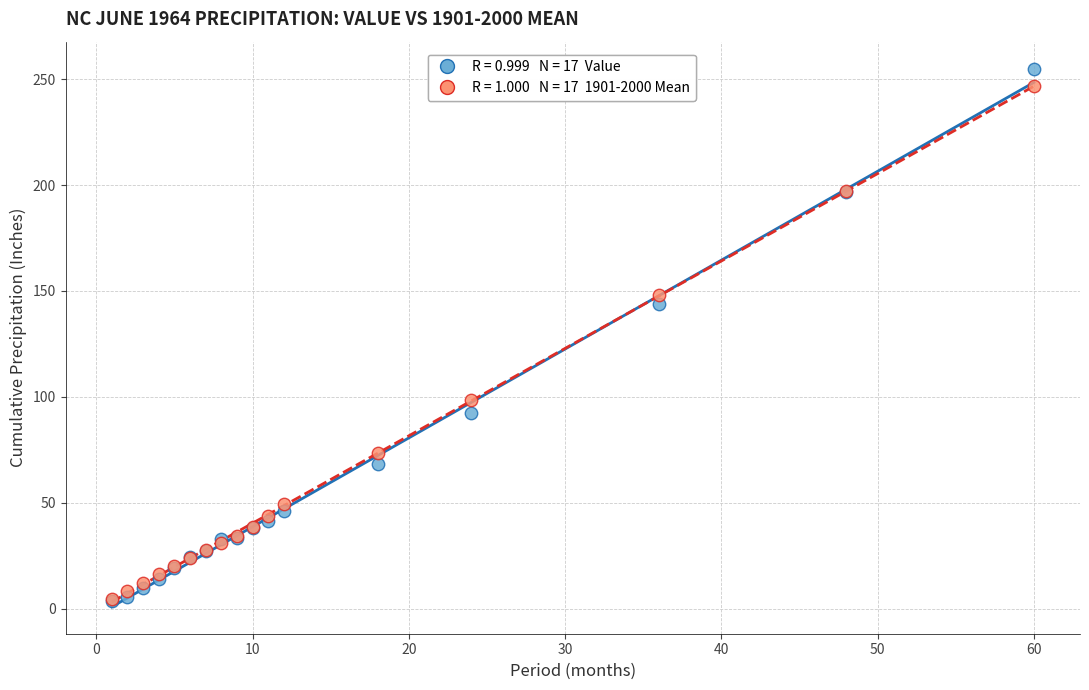

Across all series, what Y value is closest to 129?

143.7